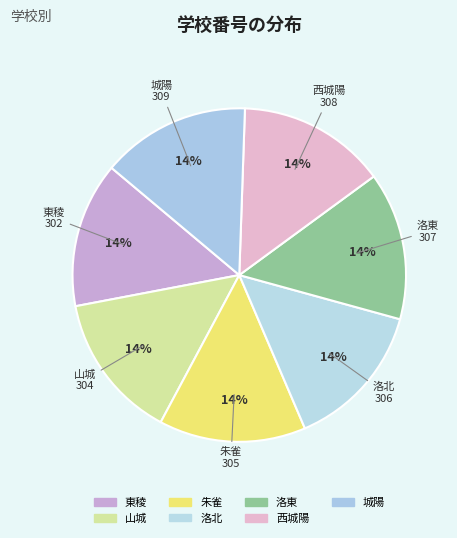

How many slices are in this pie chart?

7